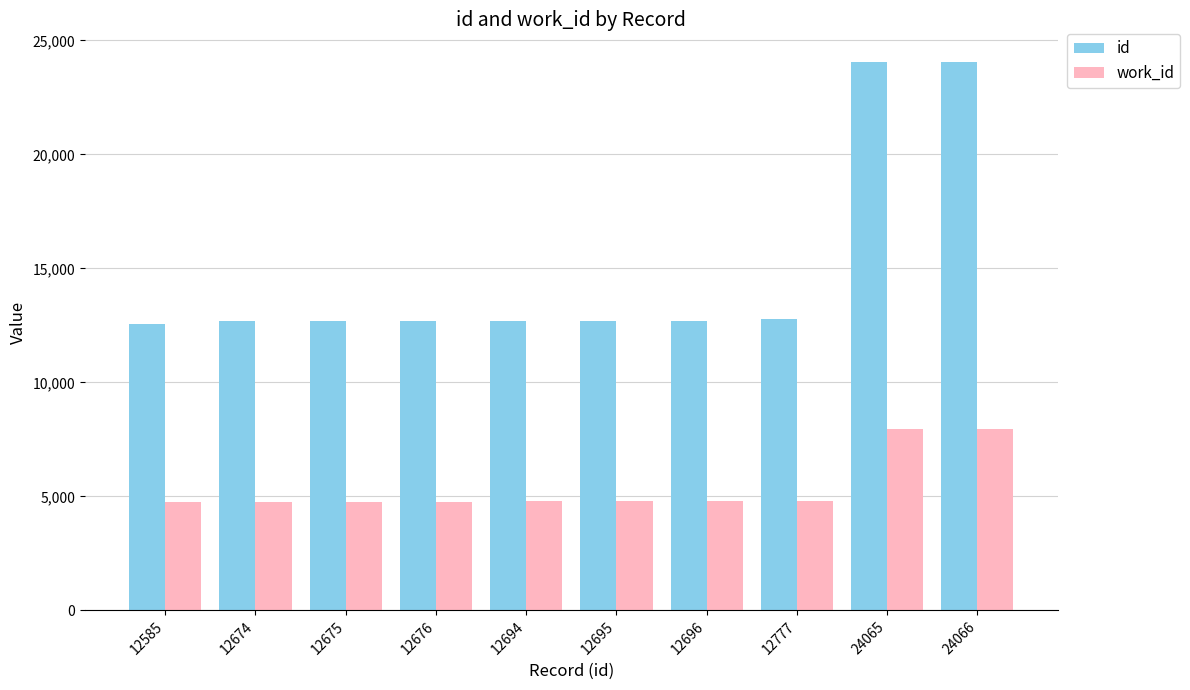

Rank the series by their average value, from highest to lowest.

id, work_id